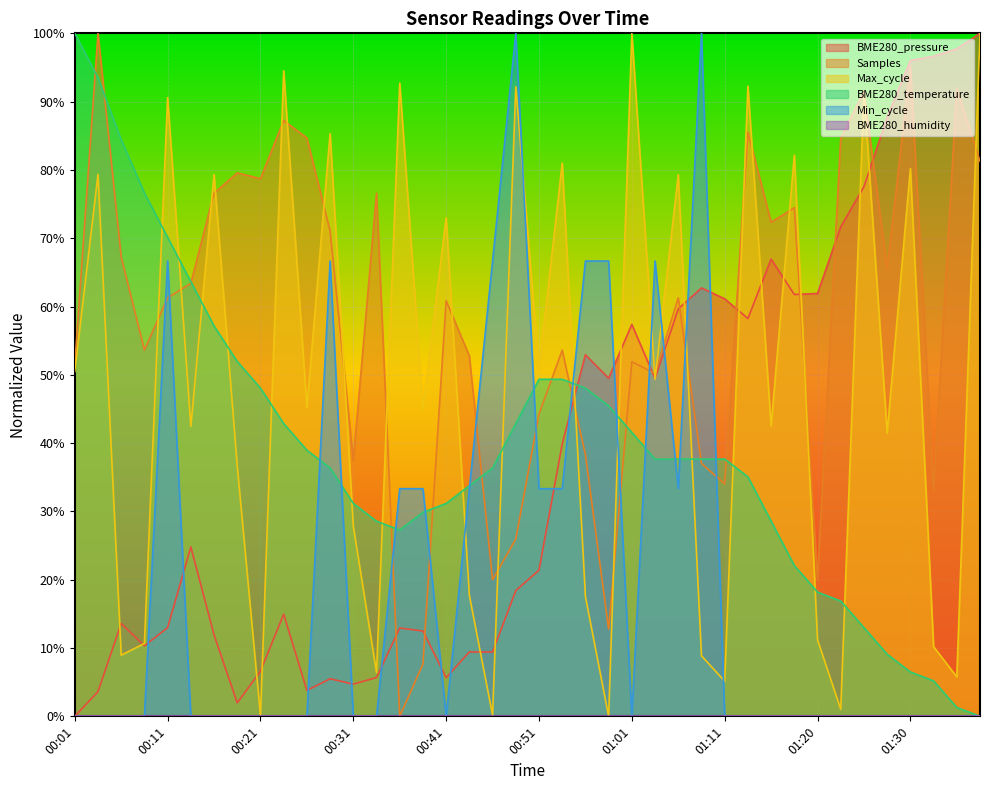

Does the chart display data point markers on the line(s)?

No